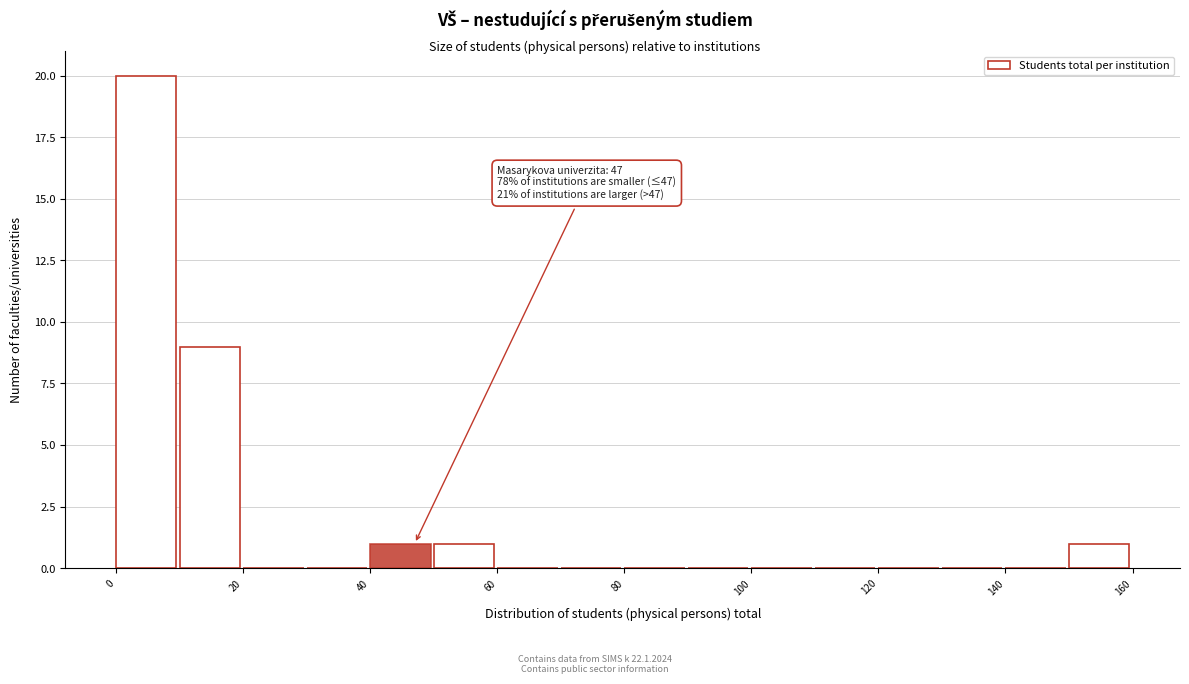

Over which range of the x-axis is the bar tallest?

0 to 10